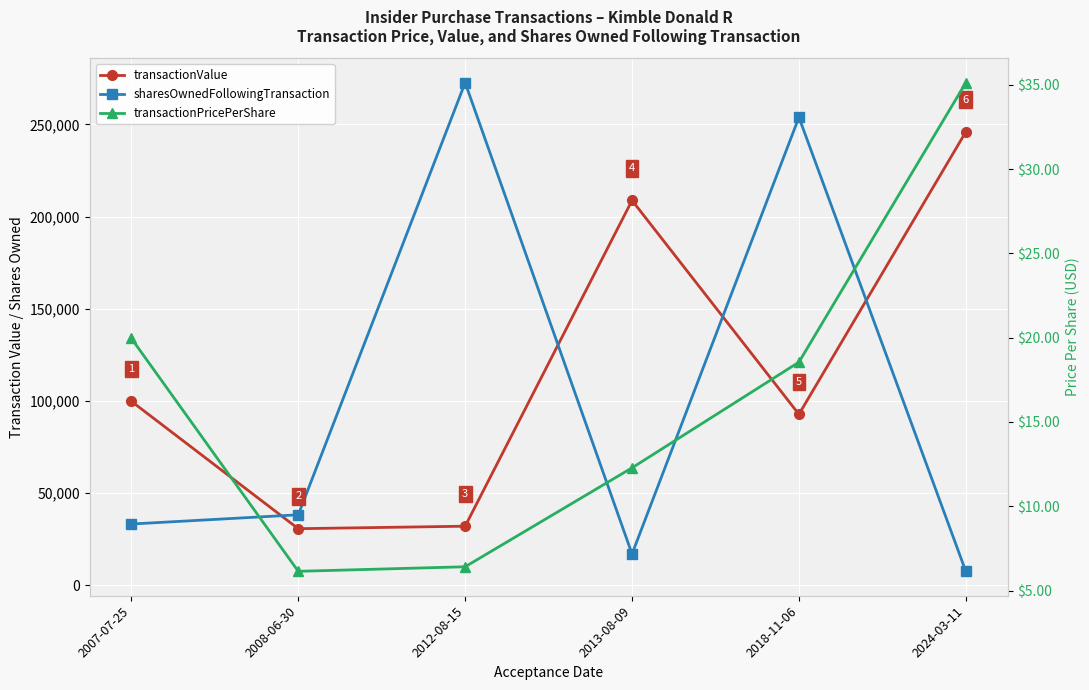

Which series has the largest total across all categories?

transactionValue